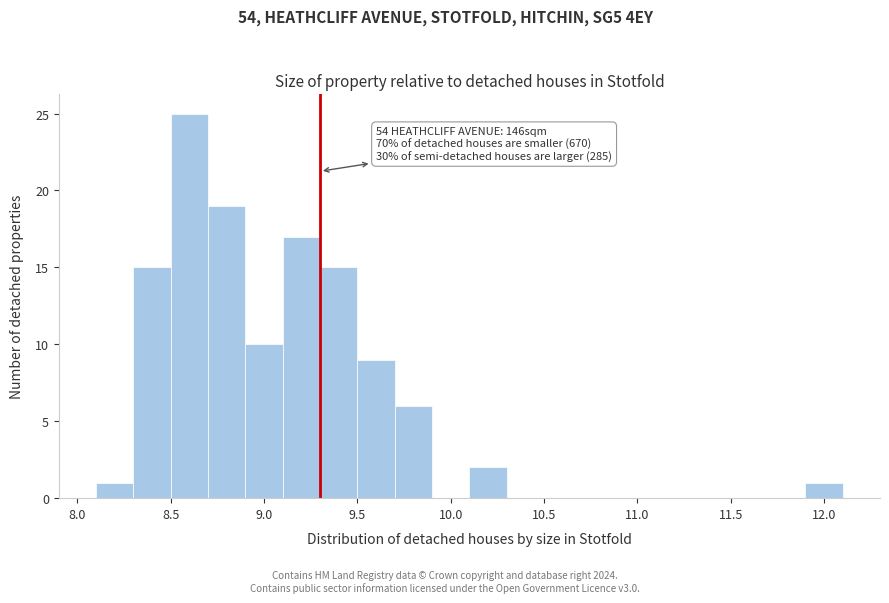

Which range on the x-axis has the tallest bar?

8.5 to 8.7